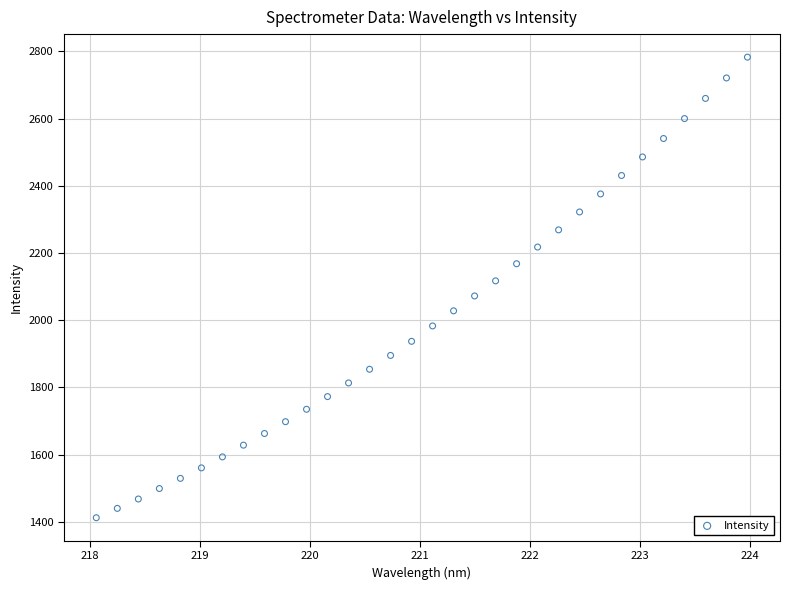

What is the range of X values (max minus min)?

5.9